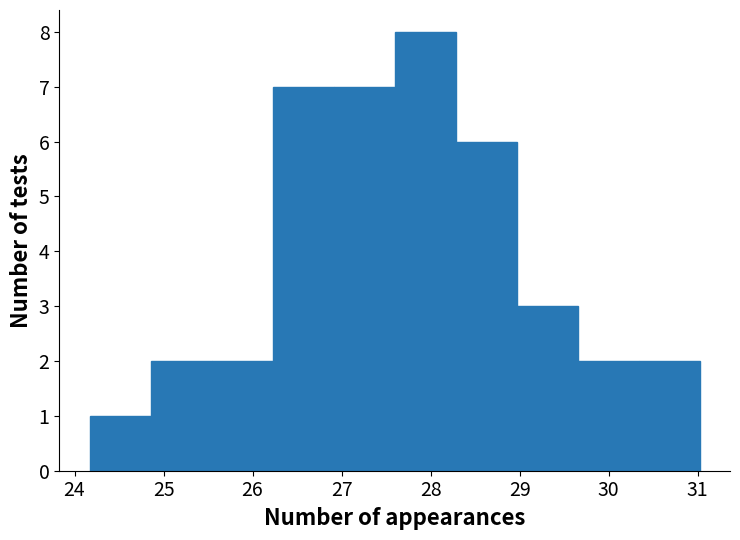

How tall is the bar that spans 26.9 to 27.6 on the x-axis? Neither the bar edges nor the heights are printed on the chart, so give them approximately, as read against the axes.

7